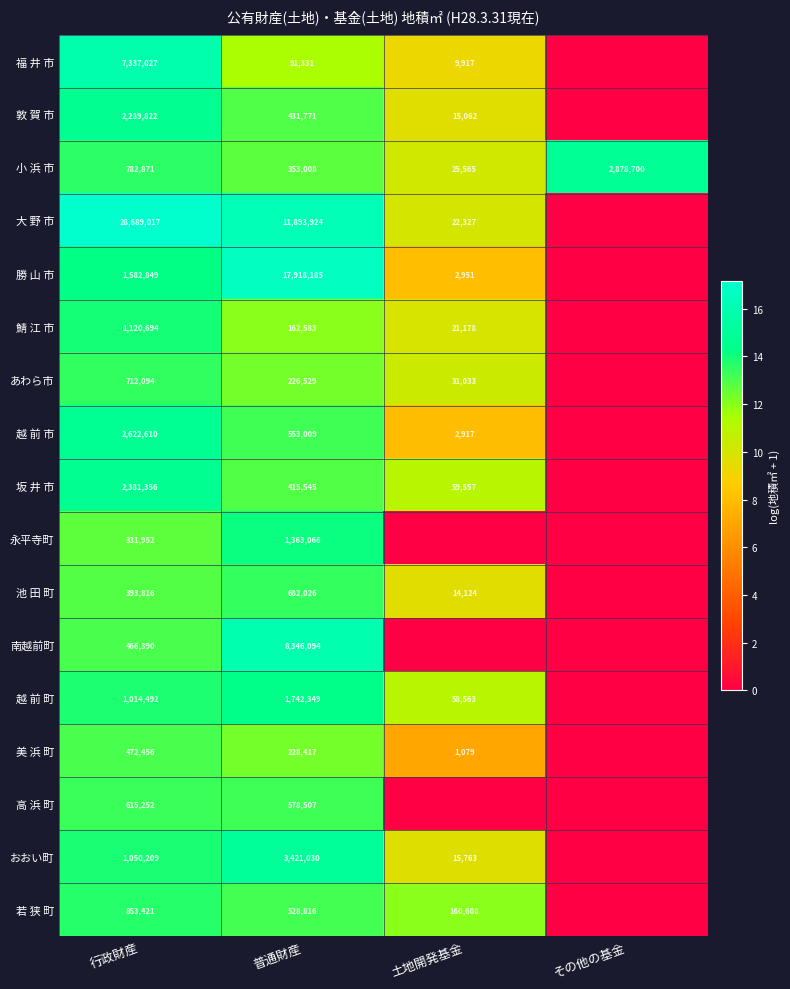

What is the total value across all series at 行政財産?

52716328